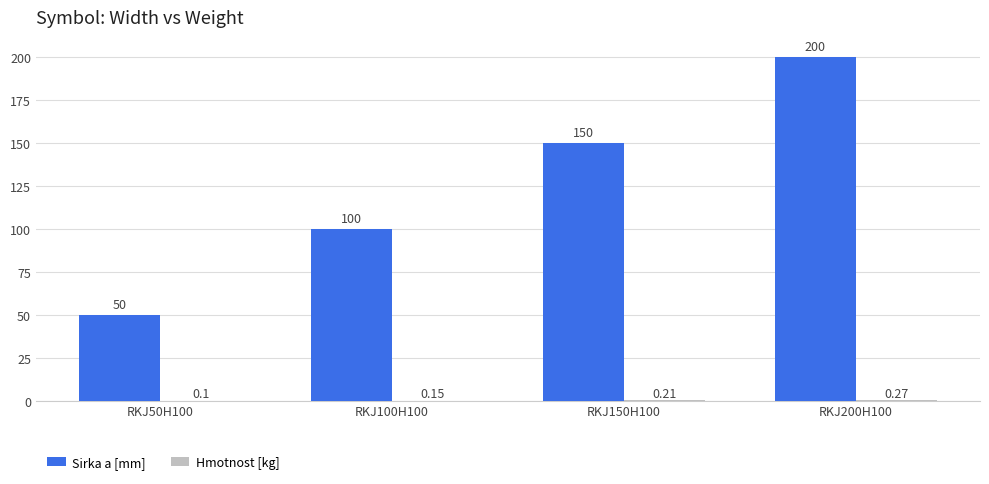

Which series changed the most between RKJ50H100 and RKJ150H100?

Sirka a [mm]